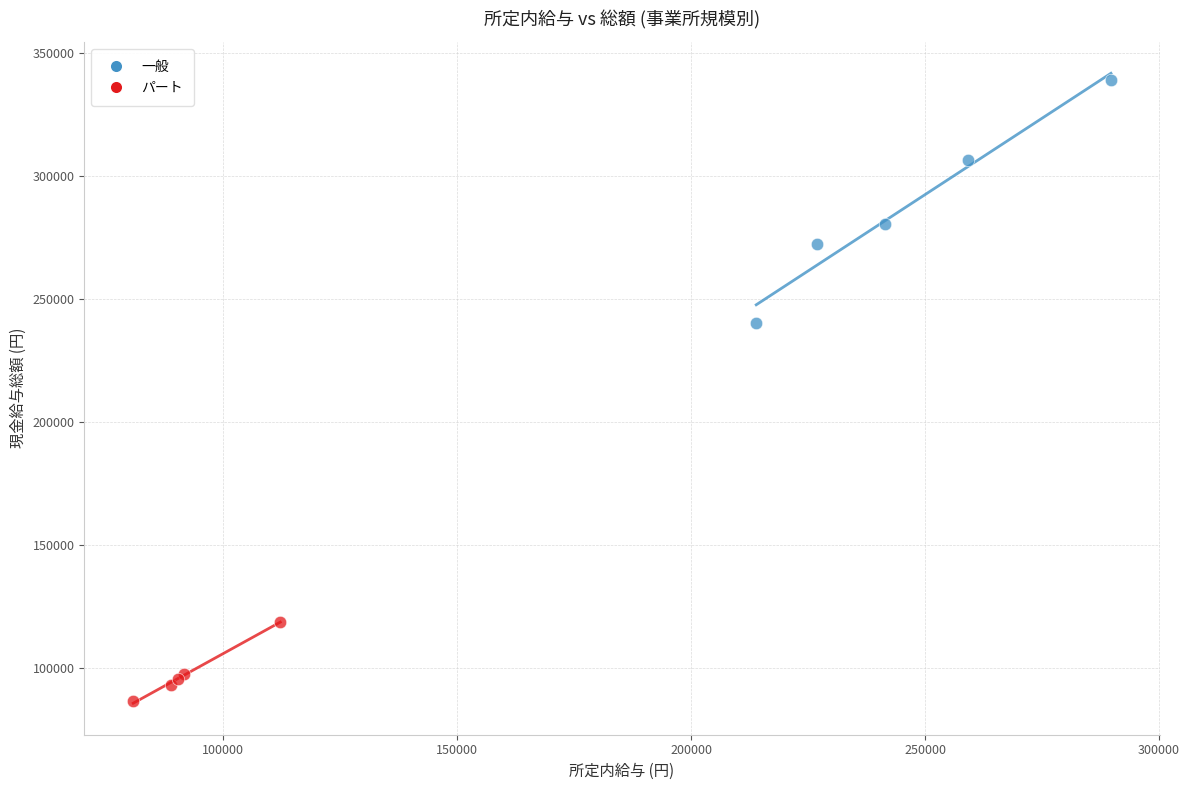

Which series contains the highest Y value?

一般